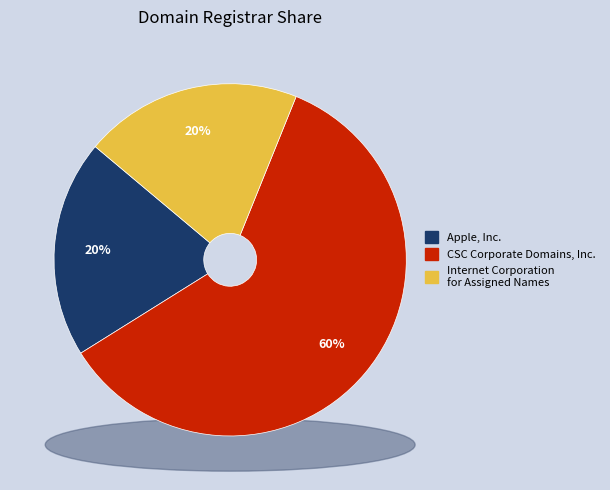

Which category has the biggest portion of the pie?

CSC Corporate Domains, Inc.